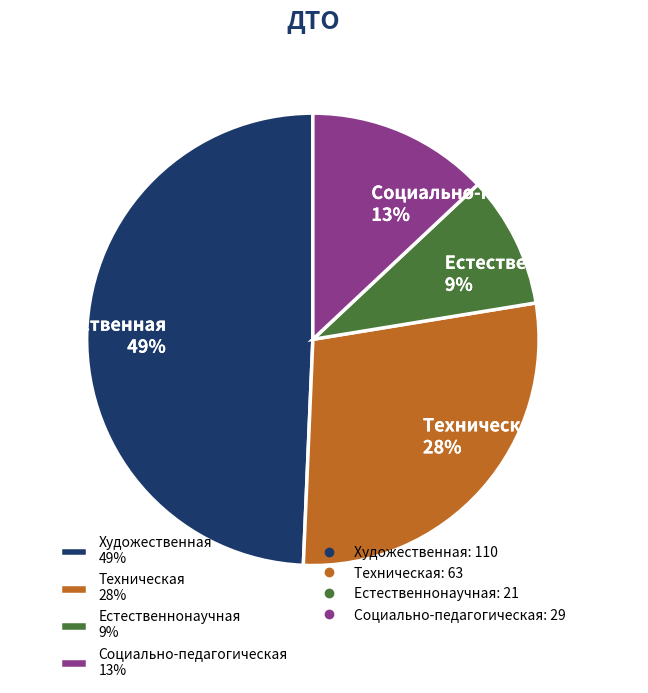

Is there a majority slice in this chart?

No